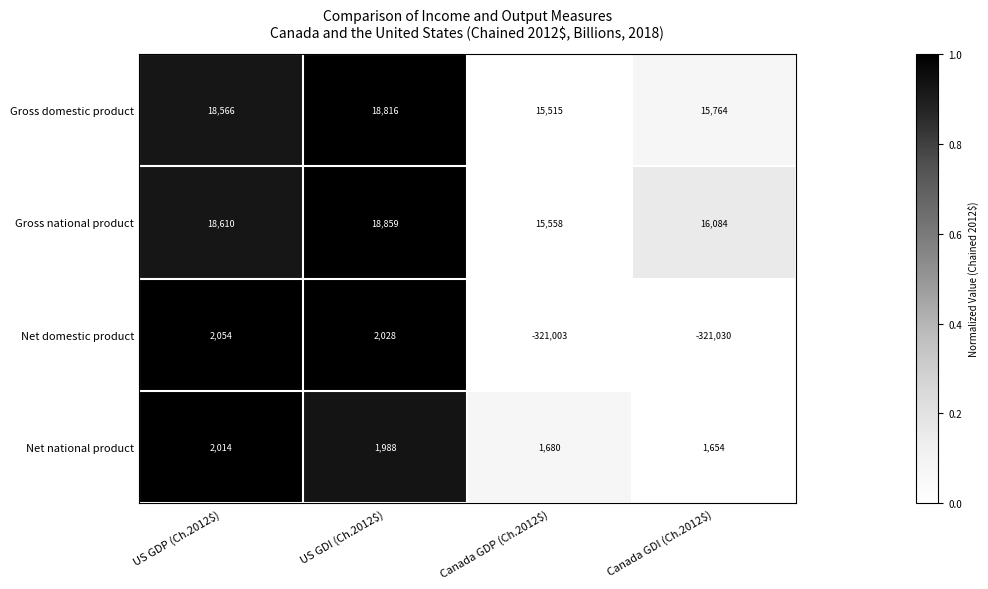

Reading right to left, what are all the values shown in this chart?

Gross domestic product: 15764	15515	18816	18566
Gross national product: 16084	15558	18859	18610
Net domestic product: -321030	-321003	2028	2054
Net national product: 1654	1680	1988	2014